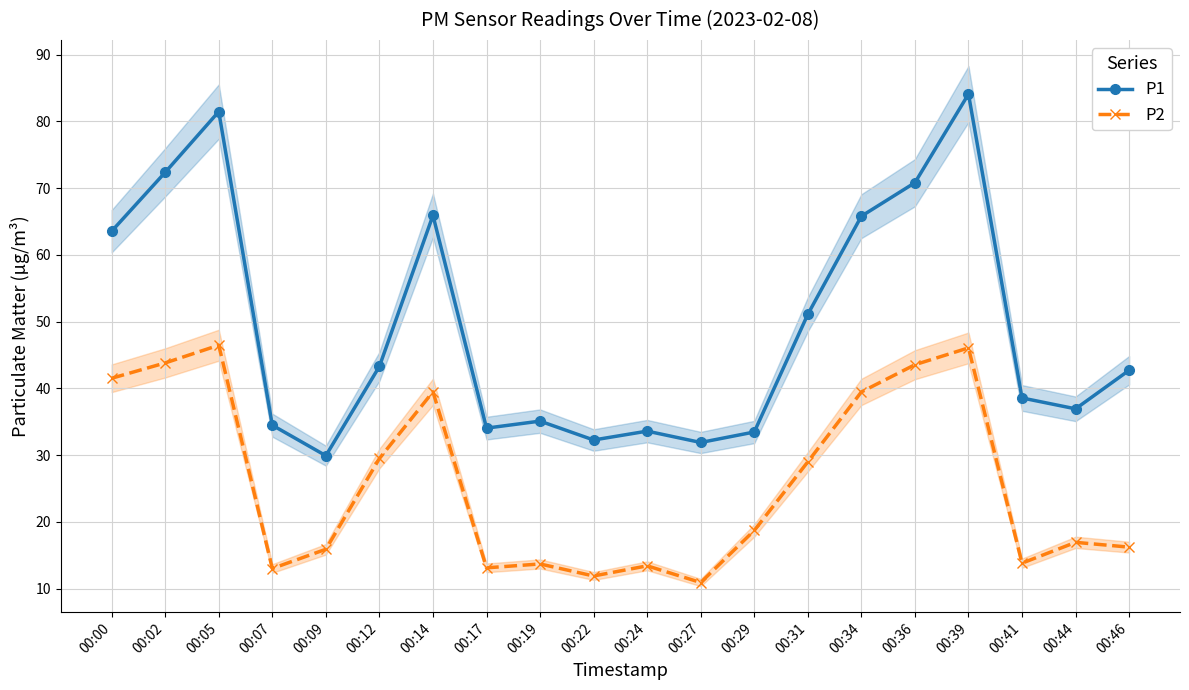

What are all the series names shown in the legend?

P1, P2